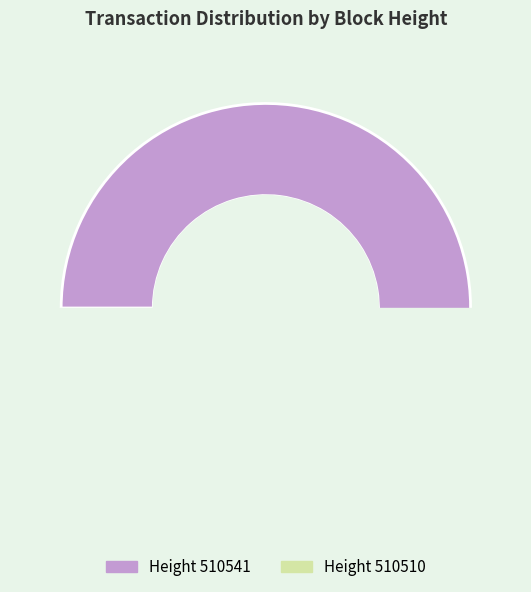

What is the smallest slice in the pie chart?

510510